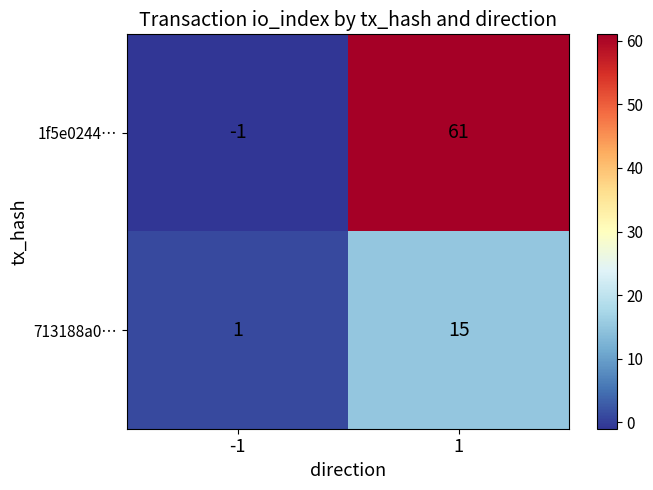

Reading left to right, list all the values displayed in this chart.

1f5e0244…: -1	61
713188a0…: 1	15